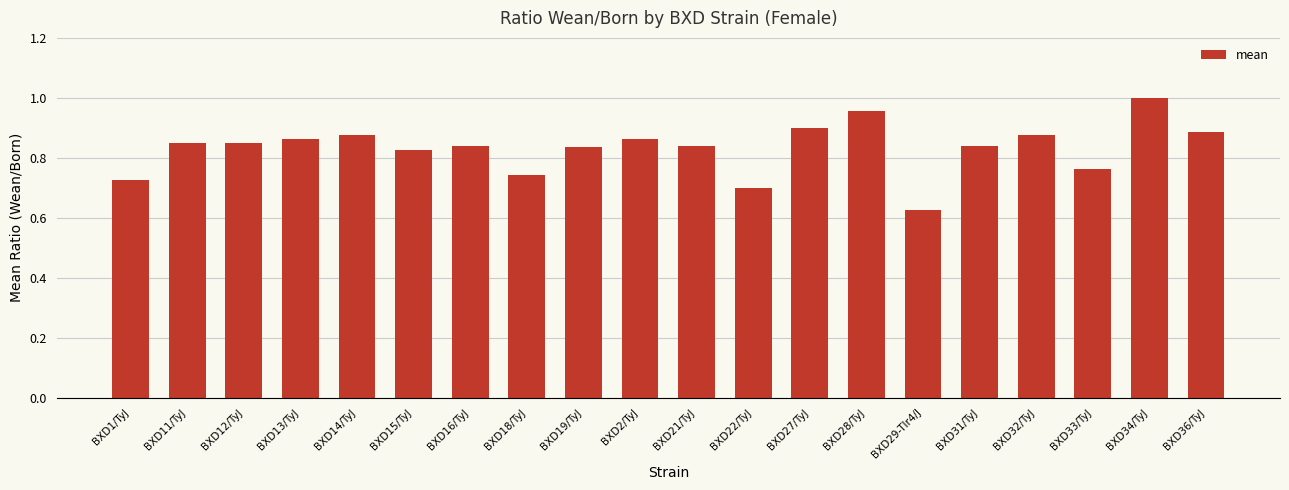

True or false: the data shows 1.5 at BXD32/TyJ.

False